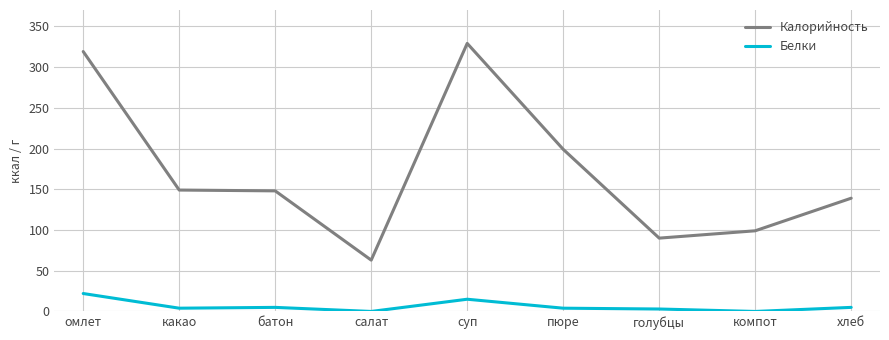

Which series has the widest spread of values?

Калорийность